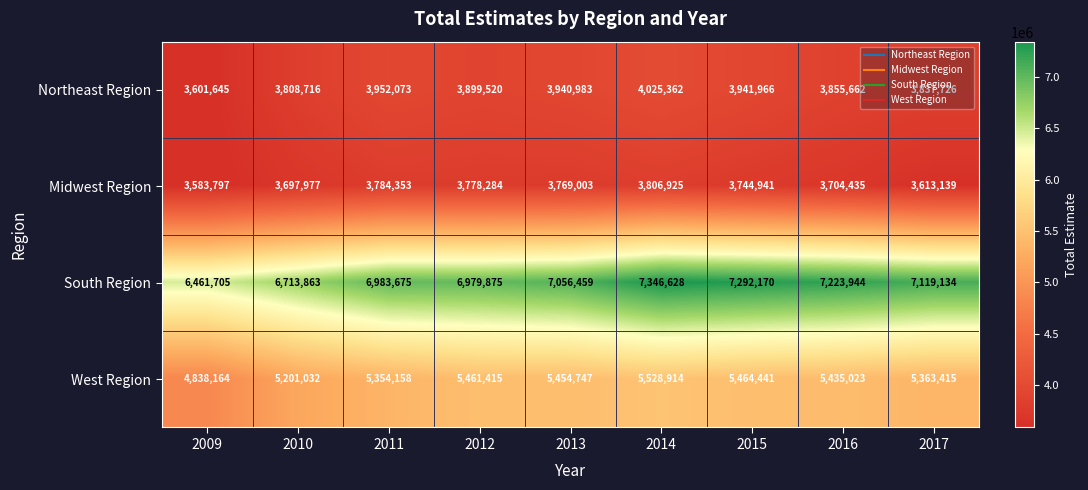

The South Region series shows 6983675 at 2011. True or false?

True